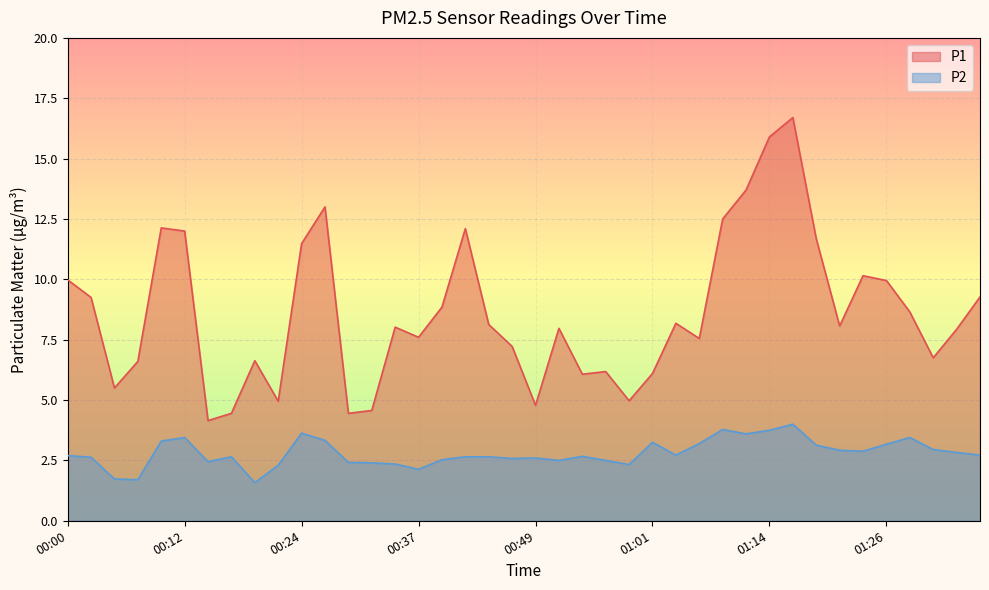

How many lines are shown in the chart?

2